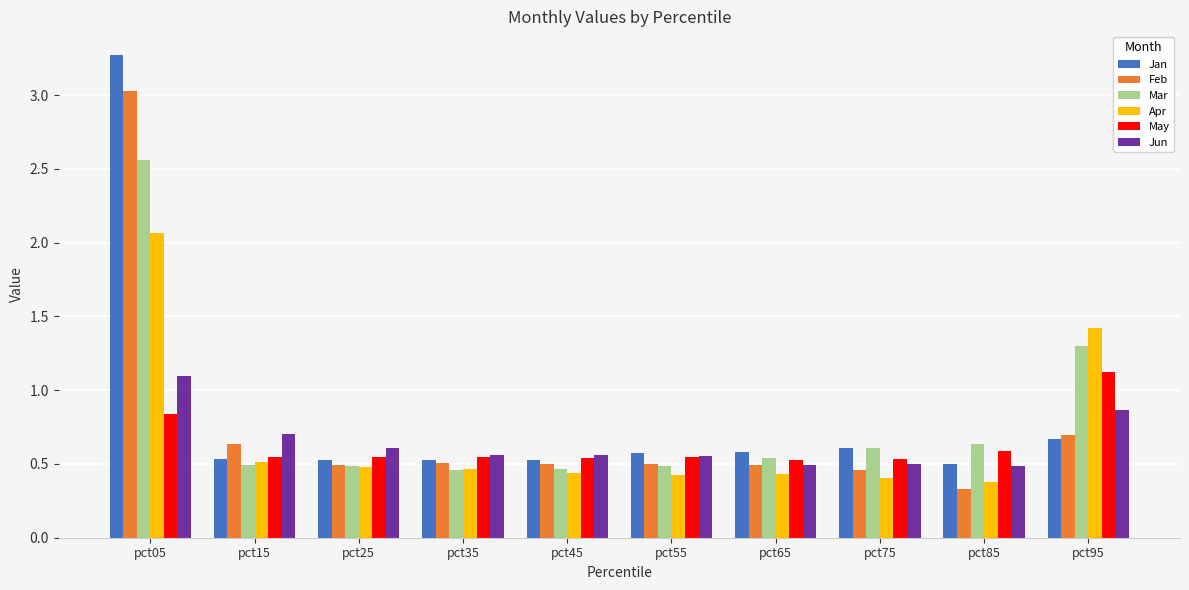

Count the Jan values in the range 0 to 1.

9